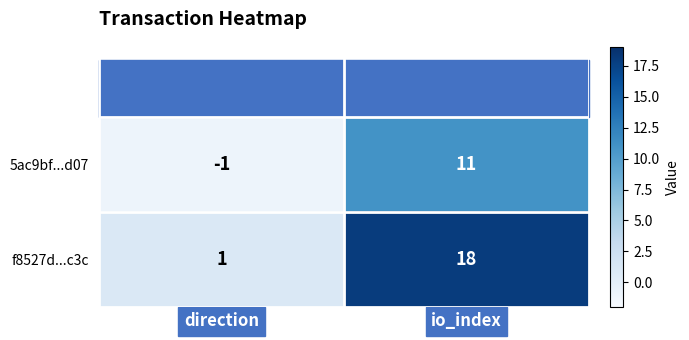

What is the maximum value shown in the chart?

18